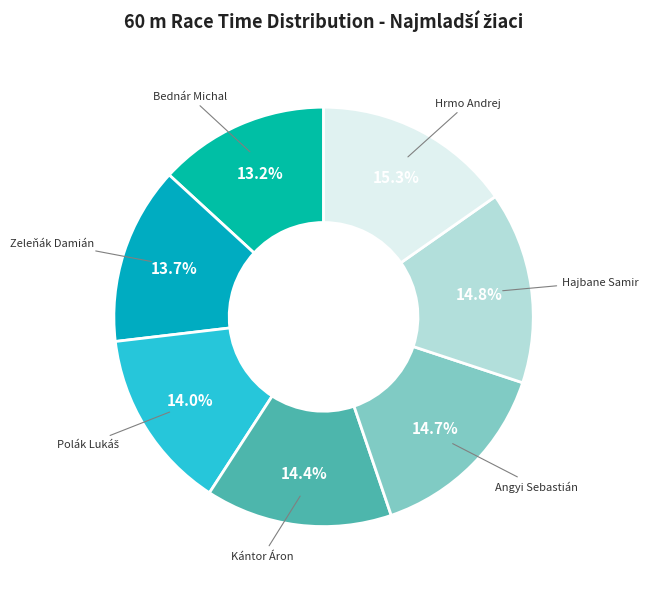

What is the smallest slice in the pie chart?

Bednár Michal